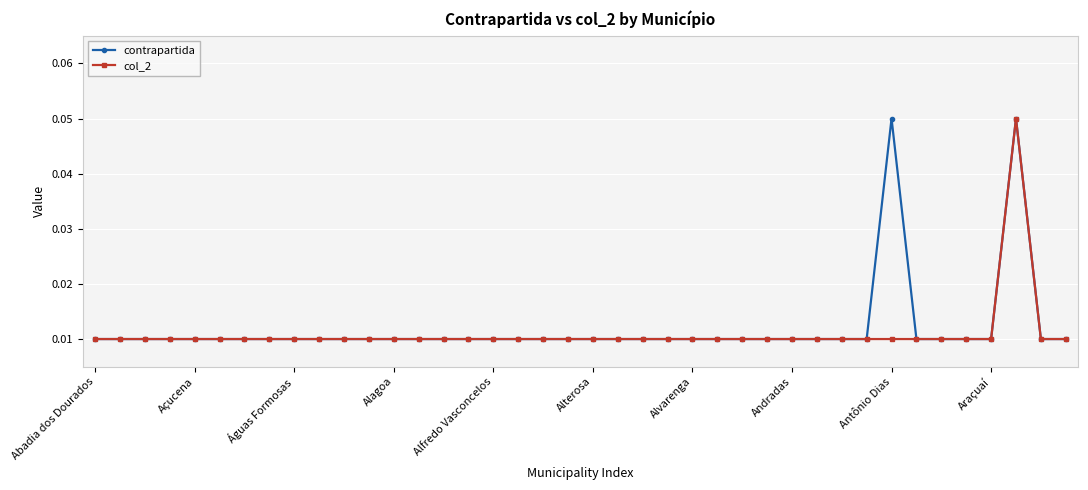

How many contrapartida values are between 0 and 1?

40